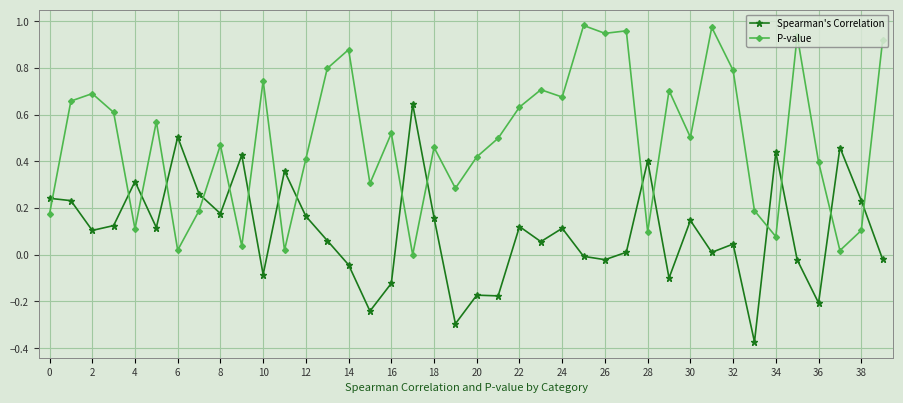

How many categories are shown in the chart?

40